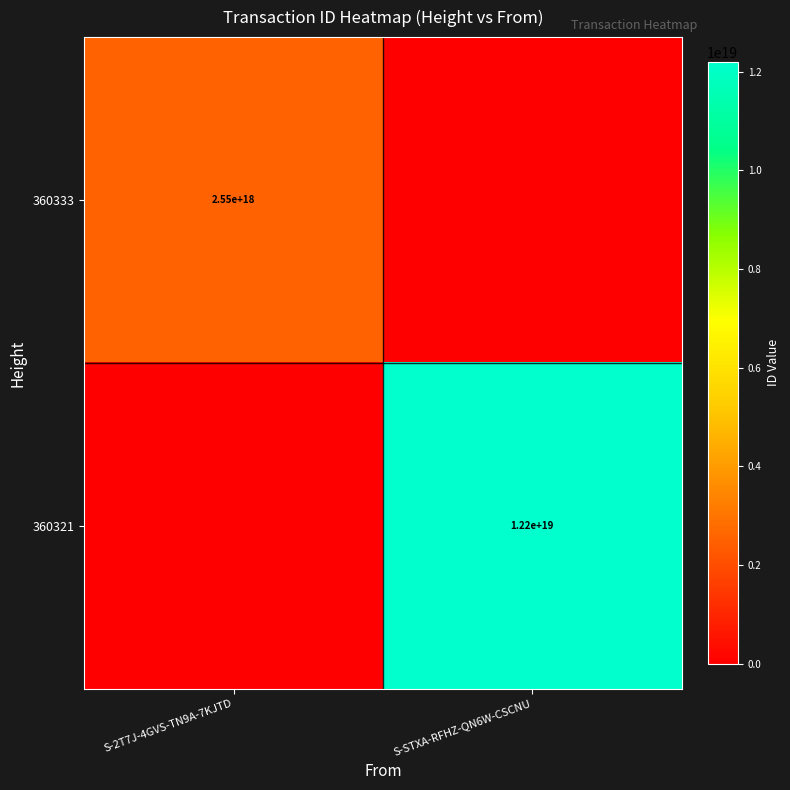

The value of 360321 at S-STXA-RFHZ-QN6W-CSCNU is 2783355456493638144. True or false?

False